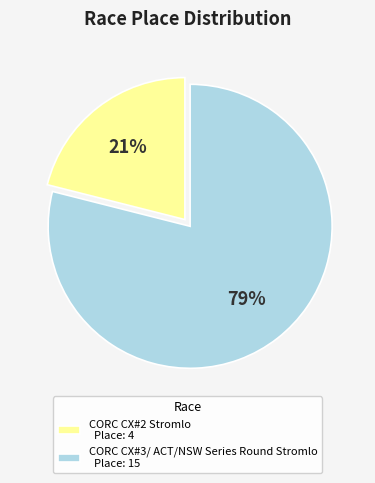

Is there any slice that represents more than half of the pie?

Yes